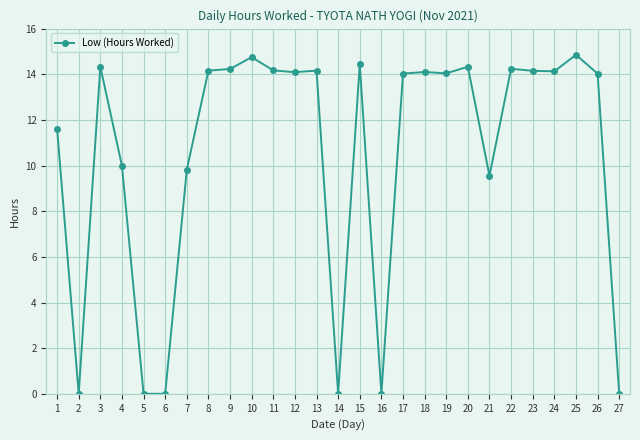

What is the sum of all values?

283.2